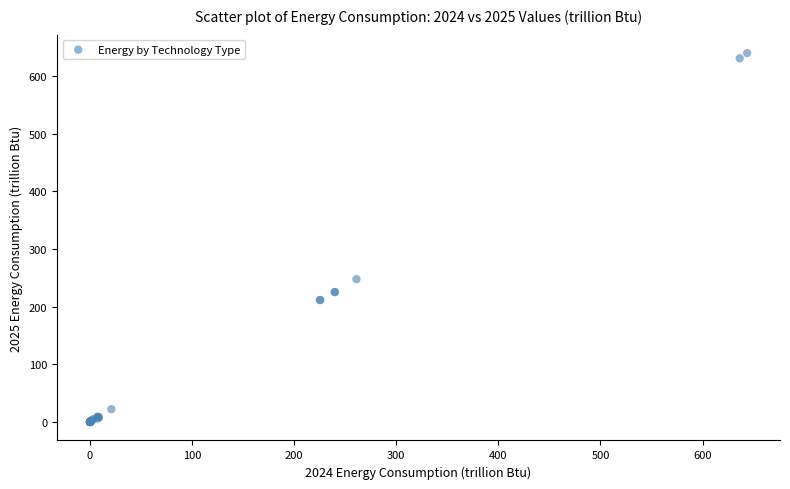

What Y value in the scatter plot is closest to 320?

247.8